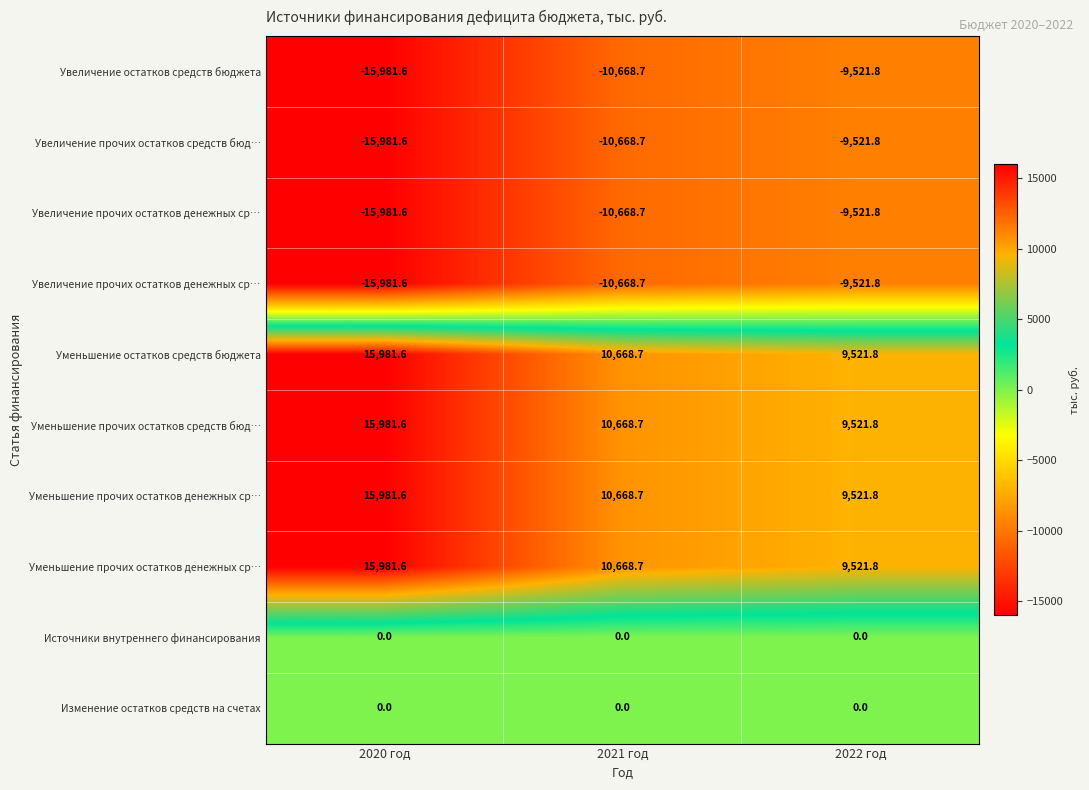

At which category is the sum across all series the highest?

2020 год